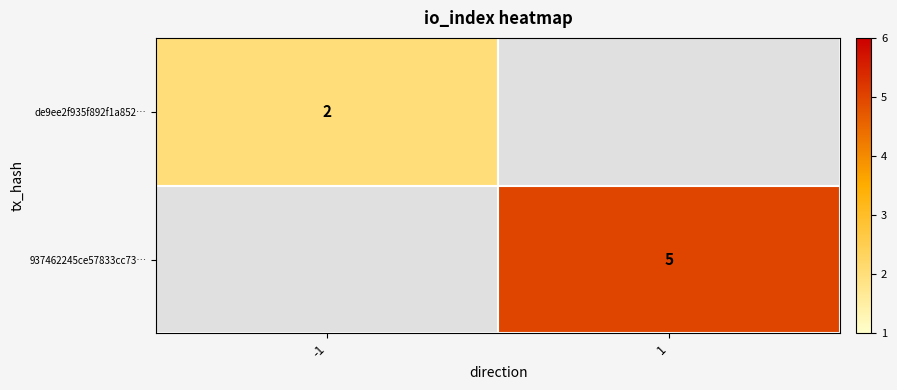

True or false: de9ee2f935f892f1a852… has a value of 2 at -1.

True